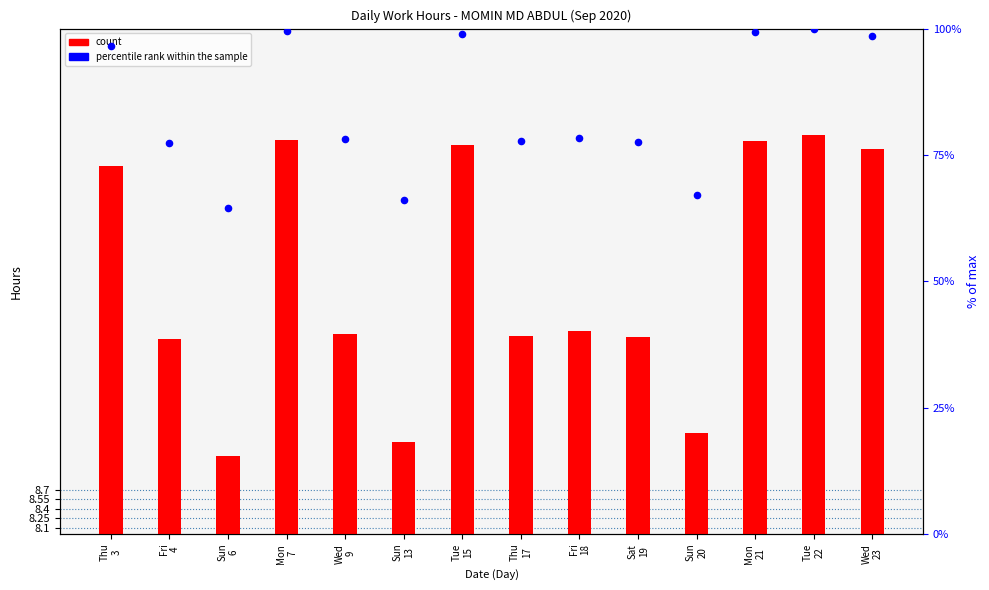

What are all the series names shown in the legend?

count, percentile rank within the sample